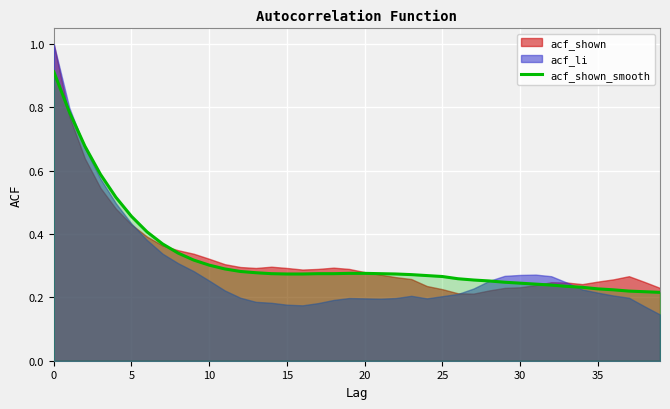

True or false: the data has more than 0 interior local peaks.

False